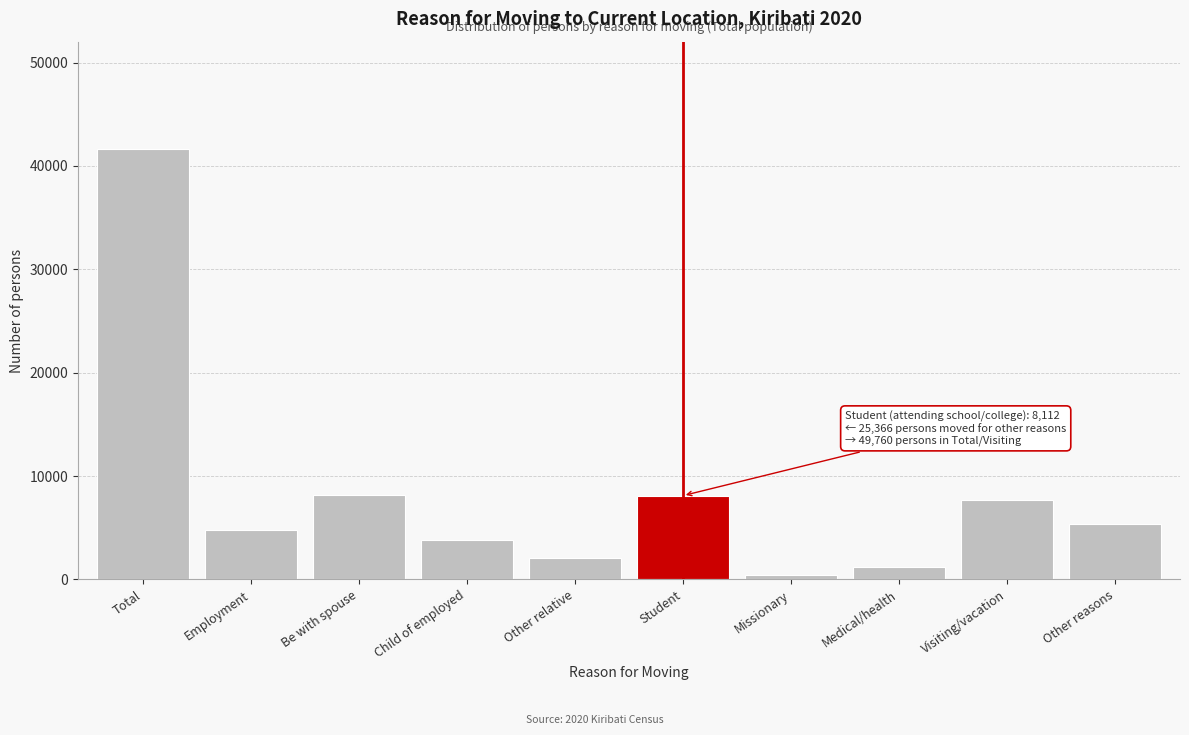

What is the label of the 2nd bar from the right?

Visiting/vacation